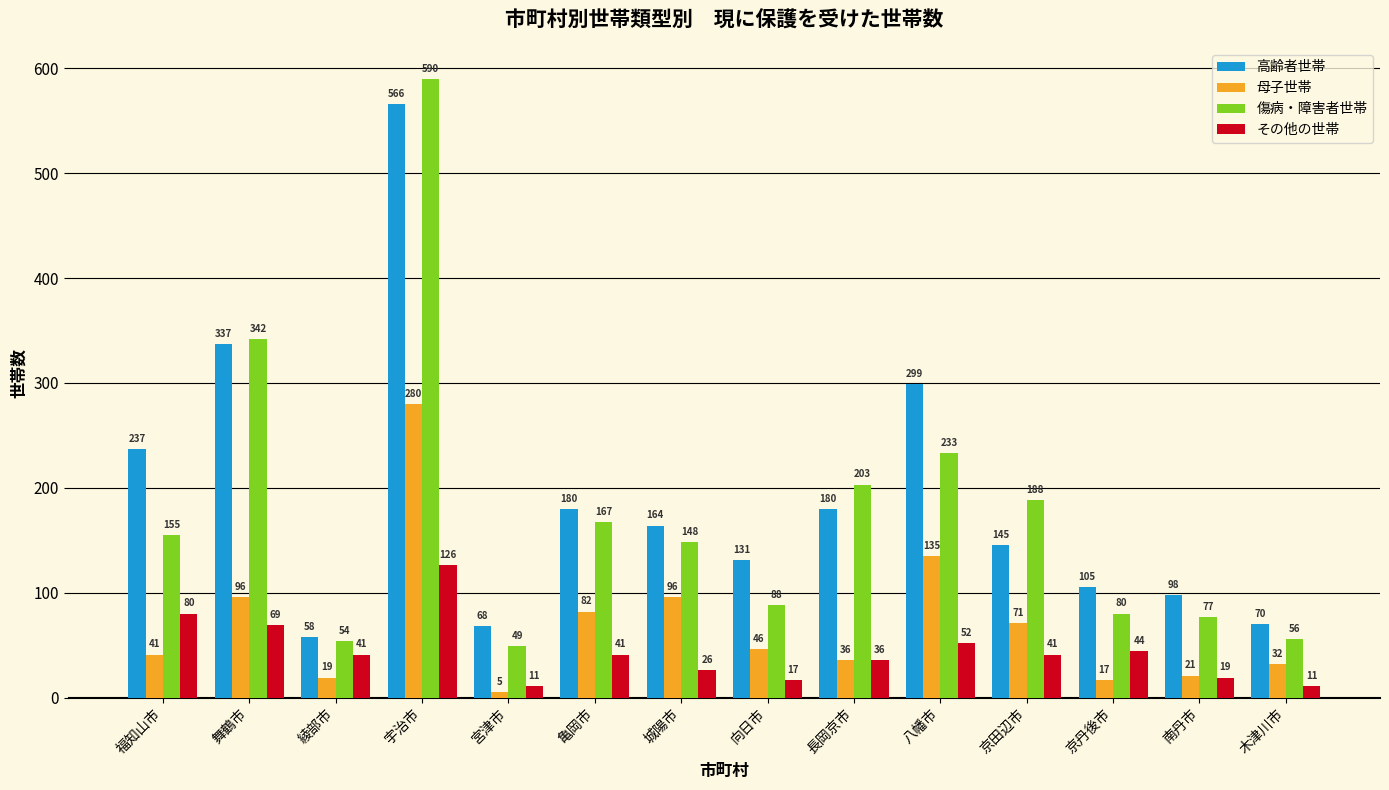

Are the bars grouped side by side (vs. stacked)?

Yes